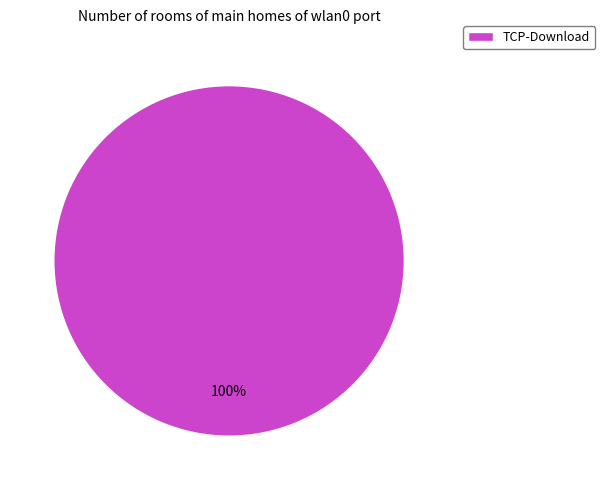

To the nearest percent, what percentage of the pie is TCP-Download?

100%